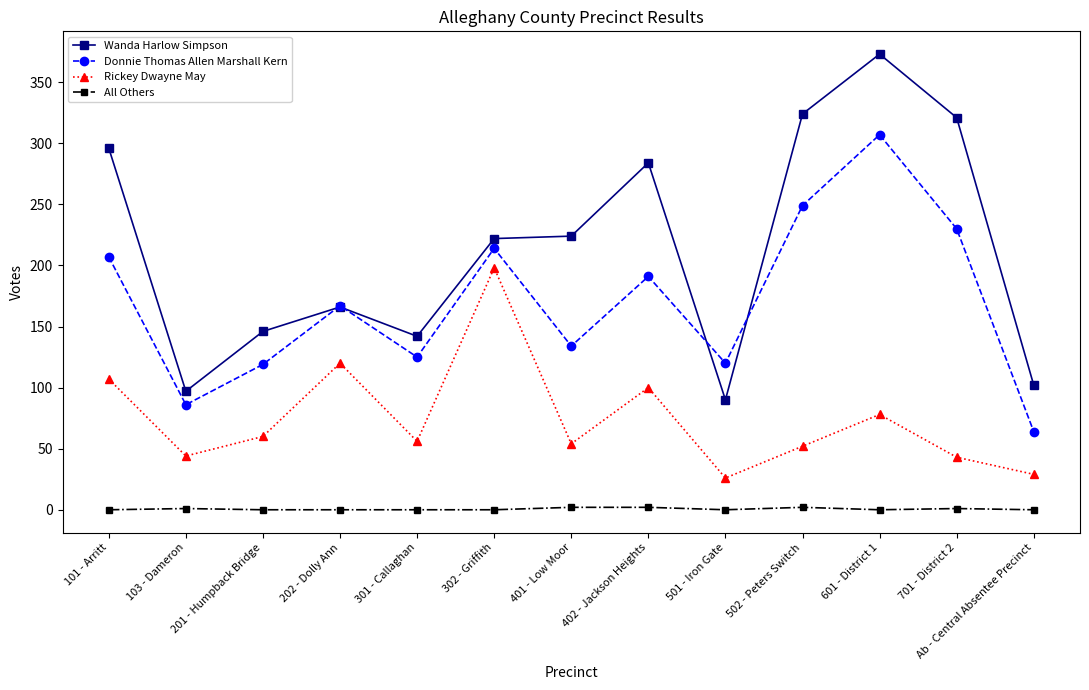

What position from the right is 302 - Griffith?

8